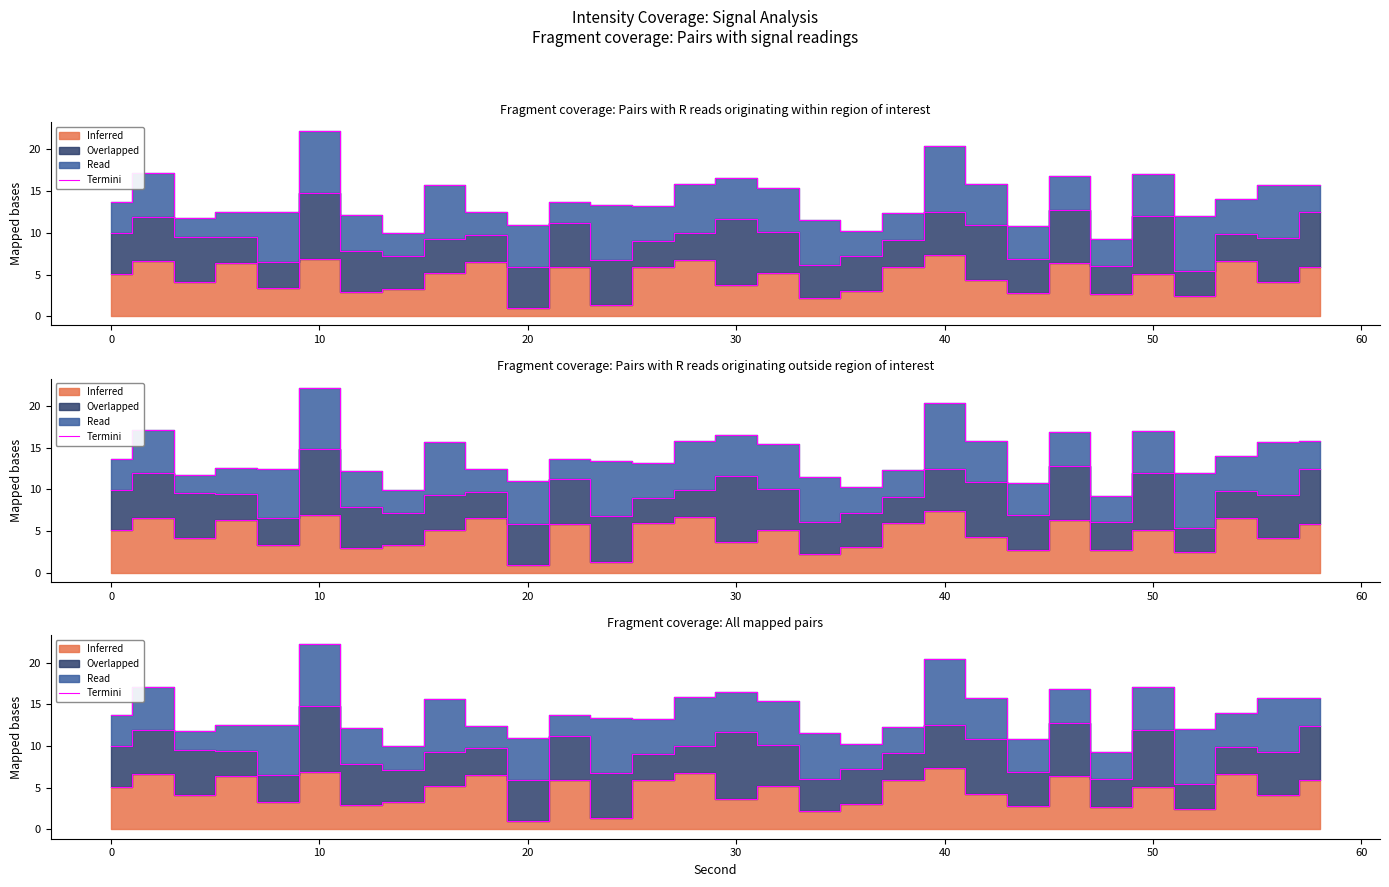

What is the average value?

14.0